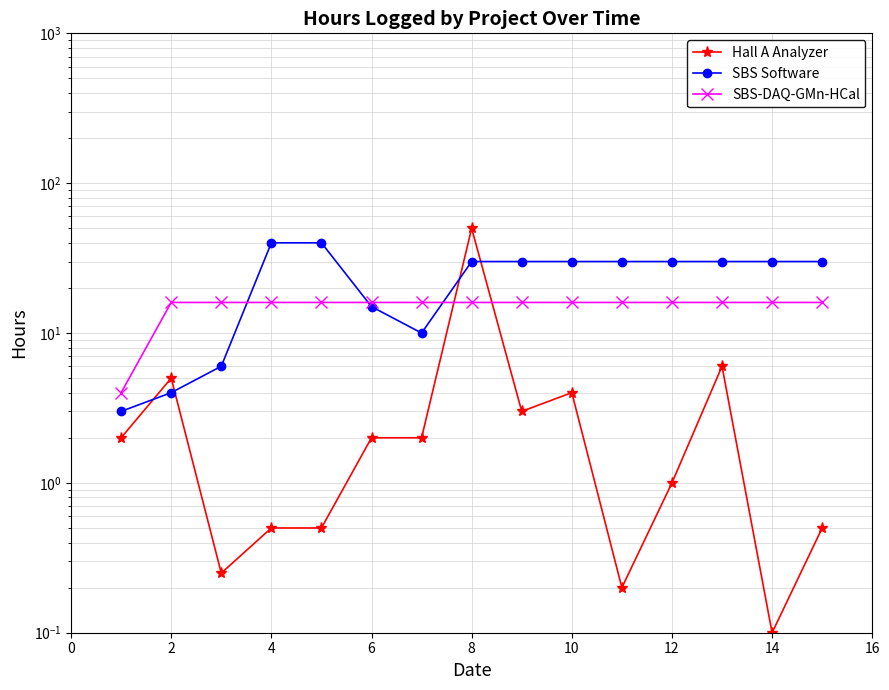

What is the highest value of the SBS Software series?

40.0